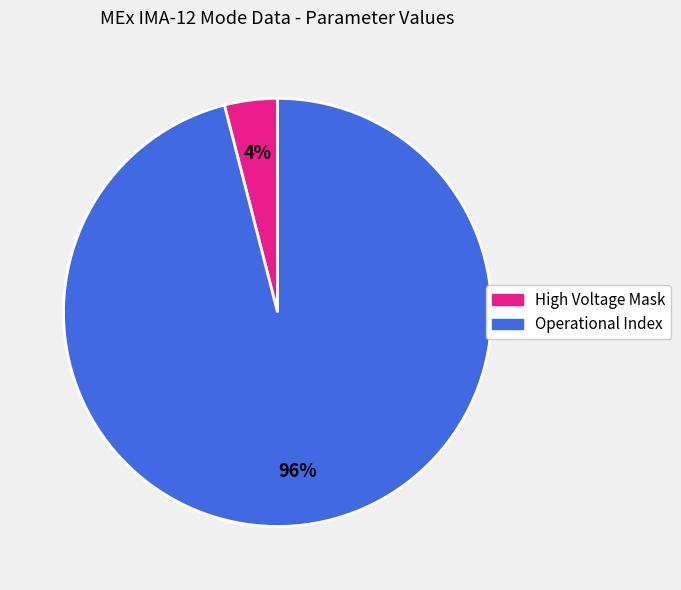

What is the ratio of the value at Operational Index to the value at High Voltage Mask?

24.0